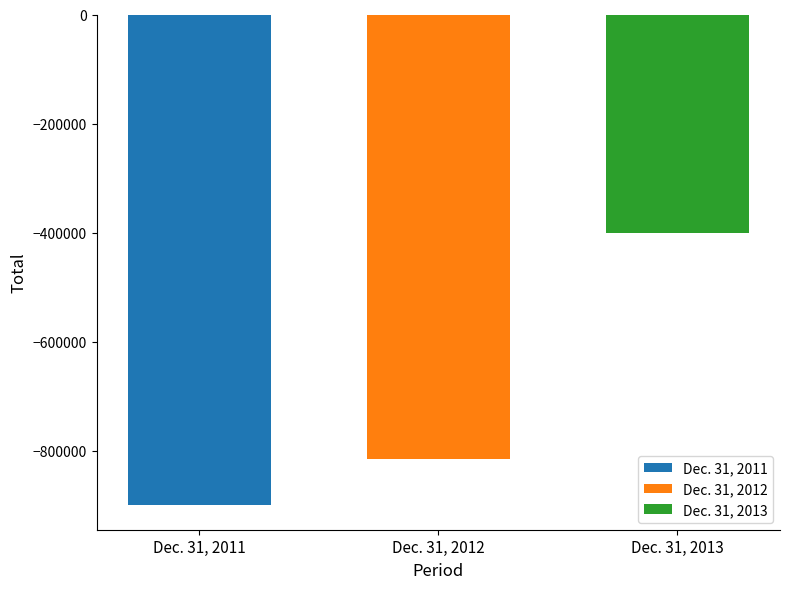

What value does the Dec. 31, 2012 series have at Dec. 31, 2012?

-814531